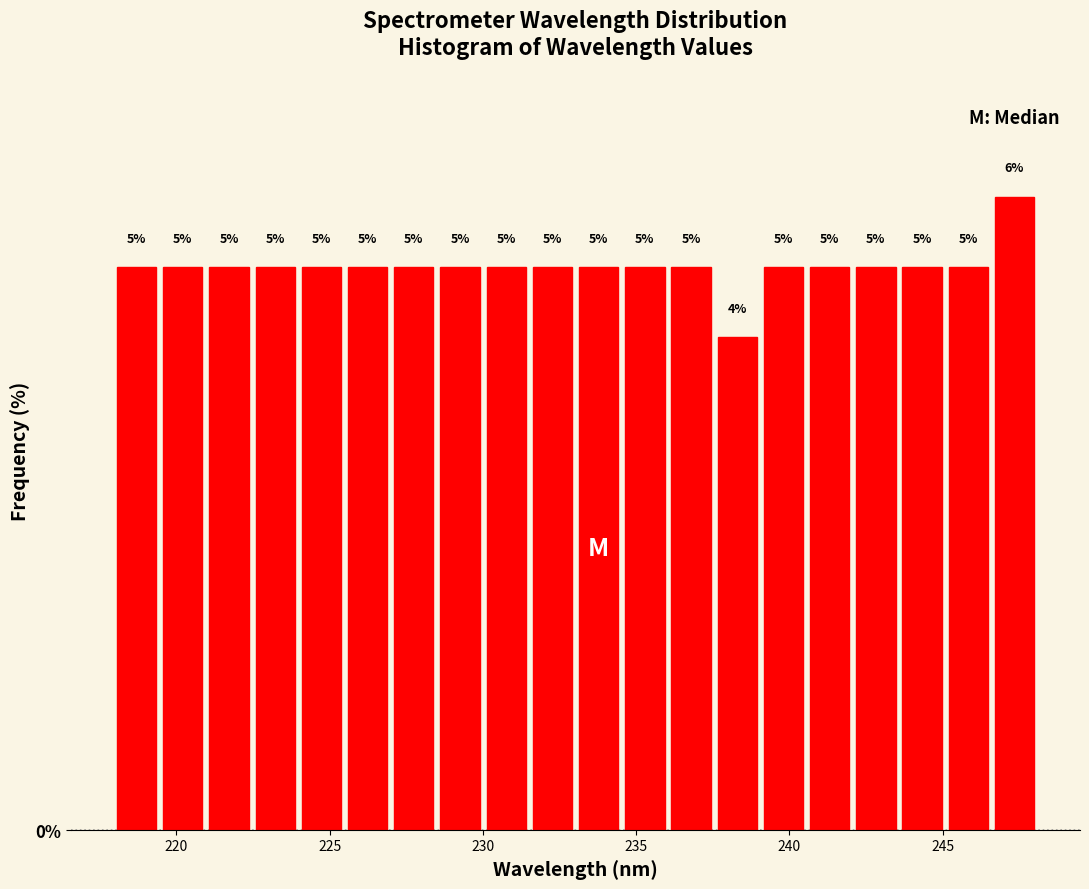

Read against the x-axis, roughly where is the centre of the tallest bar?

247.5